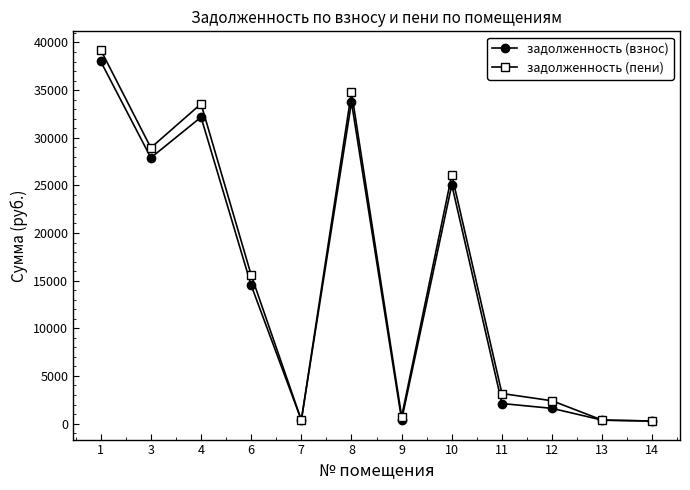

What is the difference between the highest and lowest values at 11?

1051.2